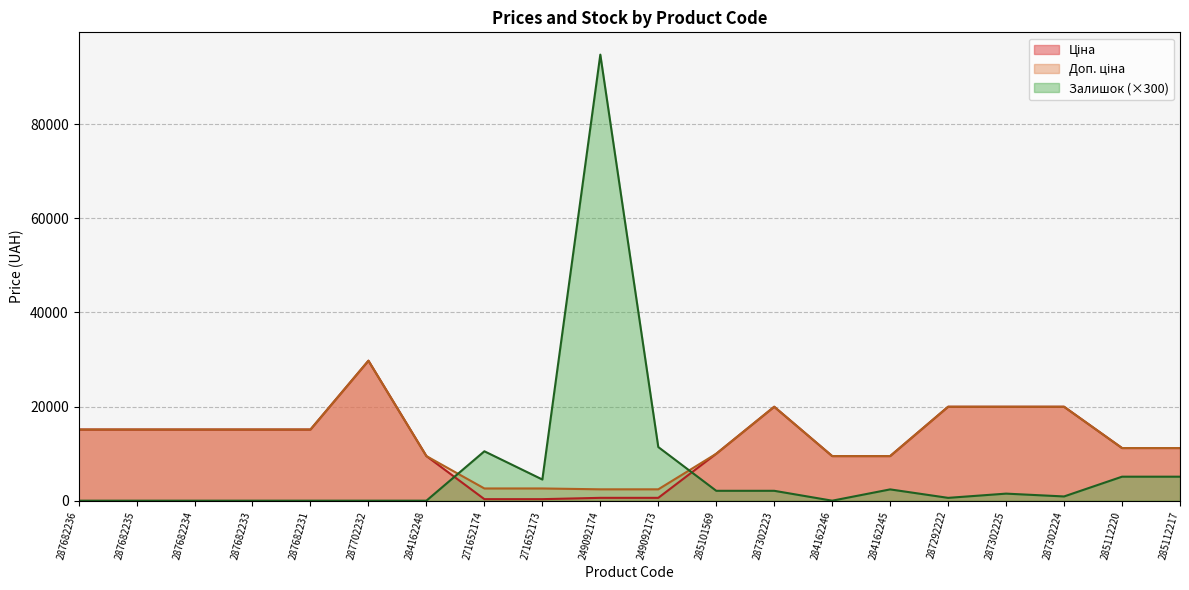

Between which two adjacent categories do Доп. ціна and Залишок first intersect?

284162248 and 271652174